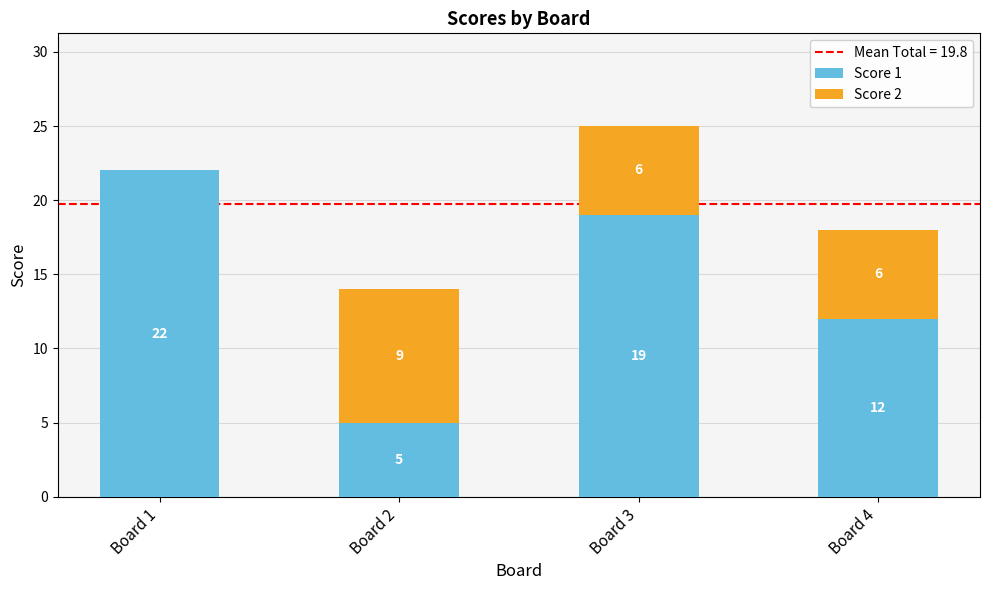

The value of Score 1 at Board 4 is 5. True or false?

False